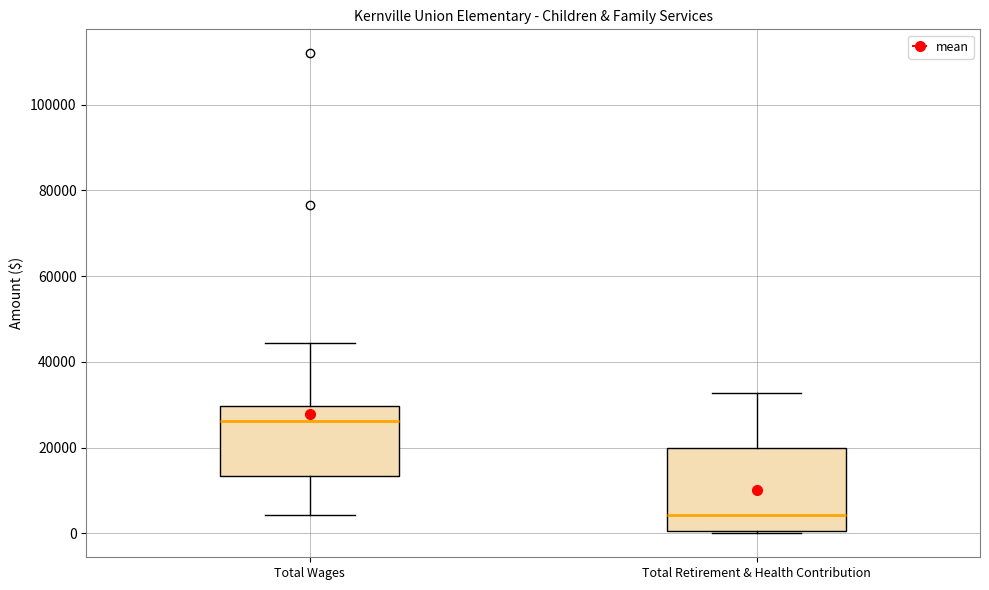

Reading left to right, read every box against the y-axis: the position of its median line, the range the box covers, and the ends of its whiskers. The values are not printed on the chart, so give them approximately, as read against the axis.

Total Wages: median 26000, box 14000 to 30000, whiskers 4000 to 44000
Total Retirement & Health Contribution: median 4000, box 0 to 20000, whiskers 0 to 32000